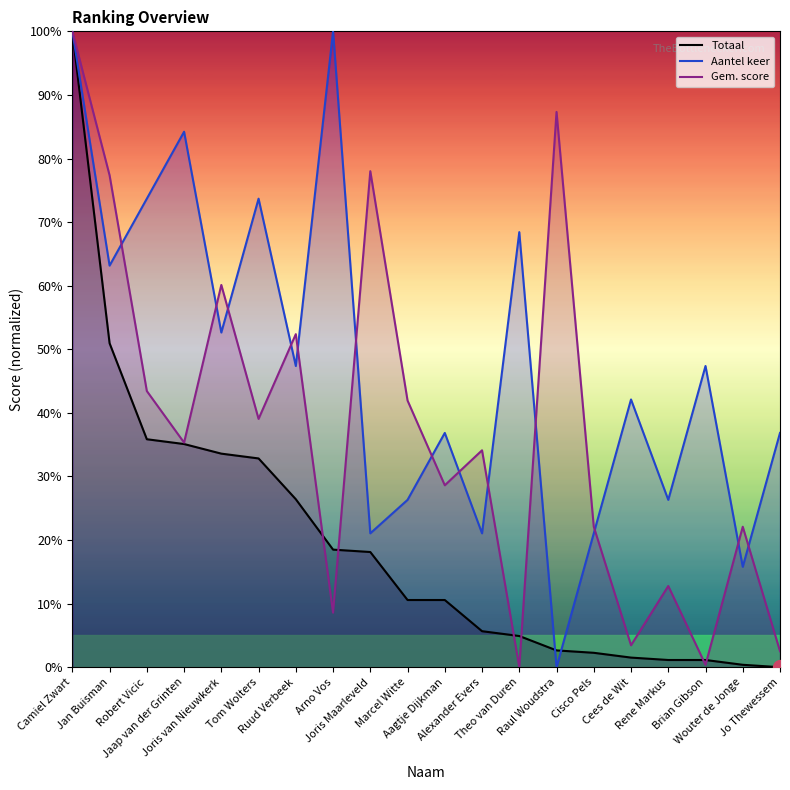

Rank the series by their maximum value, from highest to lowest.

Totaal, Aantel keer, Gem. score